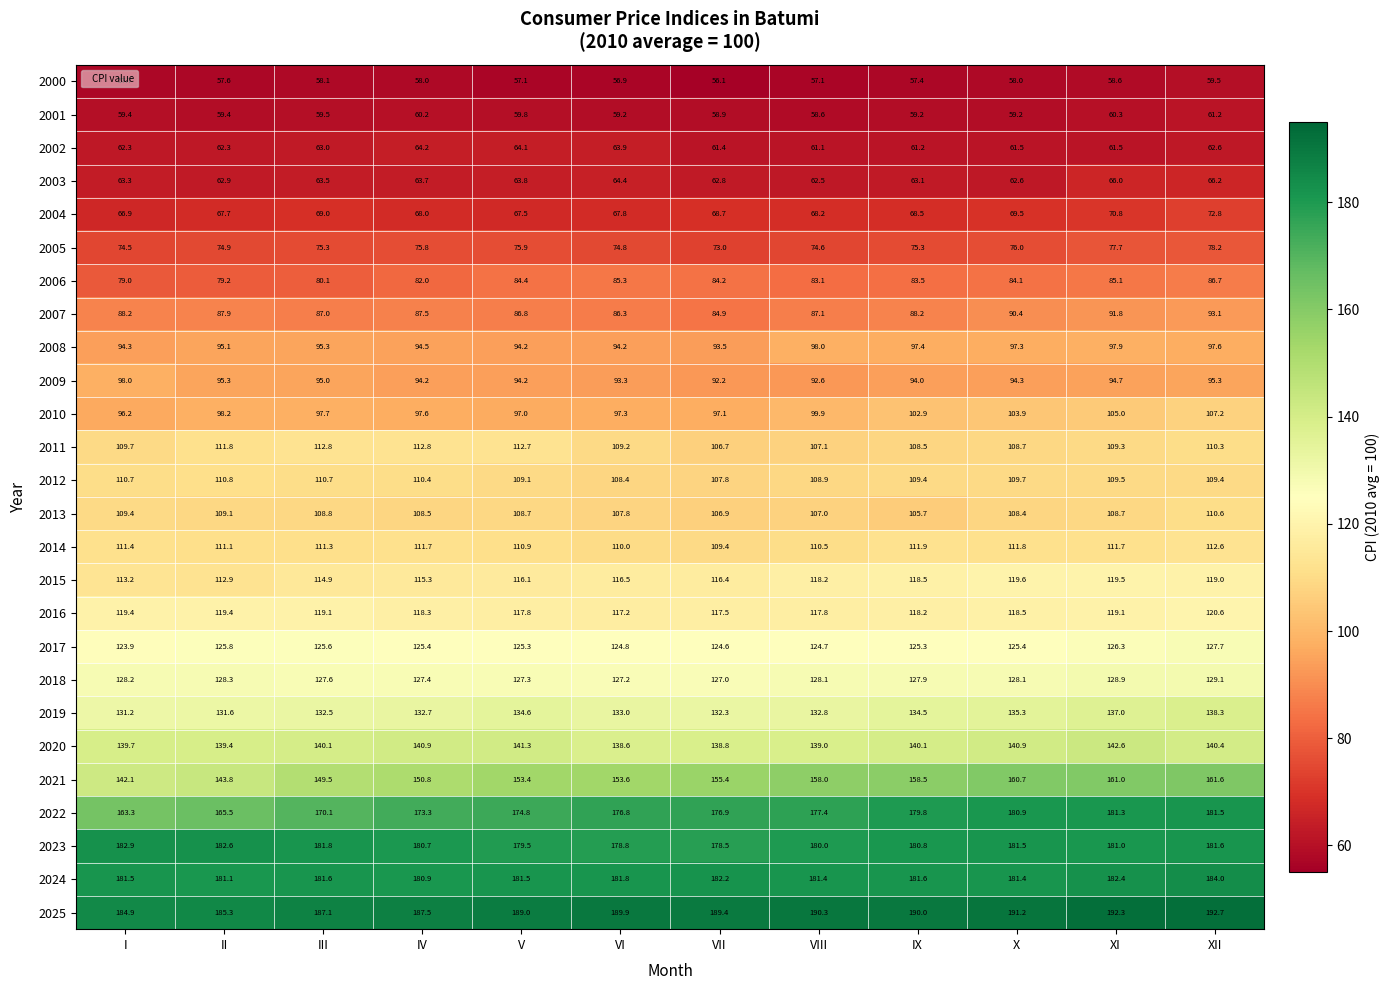

Count the number of data series in this chart.

26